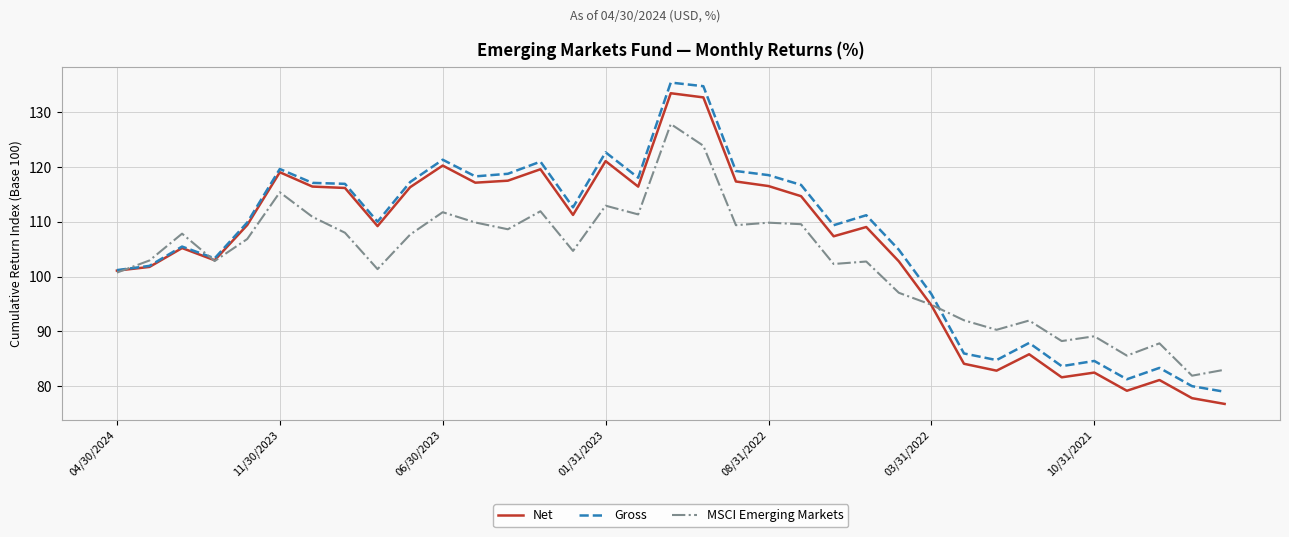

What is the average value of the MSCI Emerging Markets series?

102.9